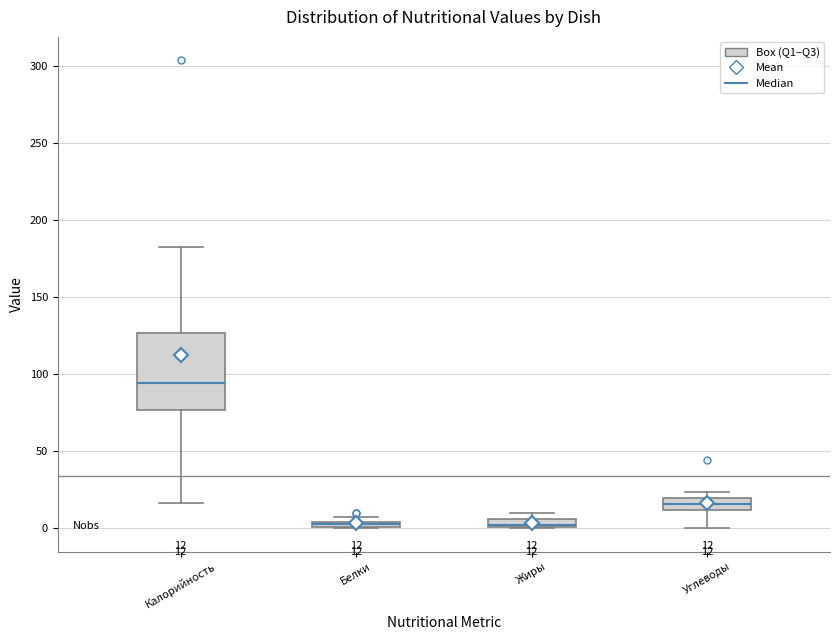

Comparing the boxes themselves (not the whiskers), which one is the tallest?

Калорийность